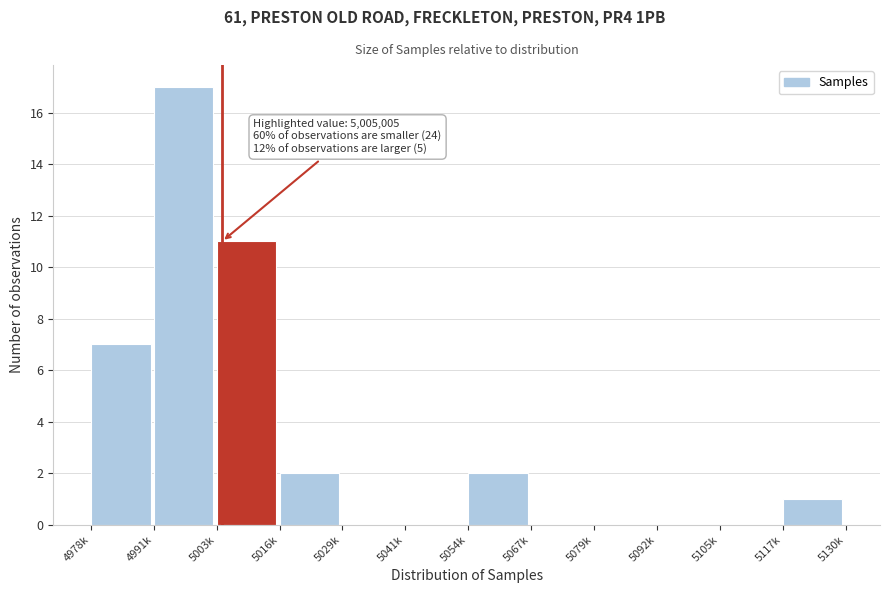

Reading right to left, transcribe all the data shown in this chart.

5117k=1	5105k=0	5092k=0	5079k=0	5067k=0	5054k=2	5041k=0	5029k=0	5016k=2	5003k=11	4991k=17	4978k=7